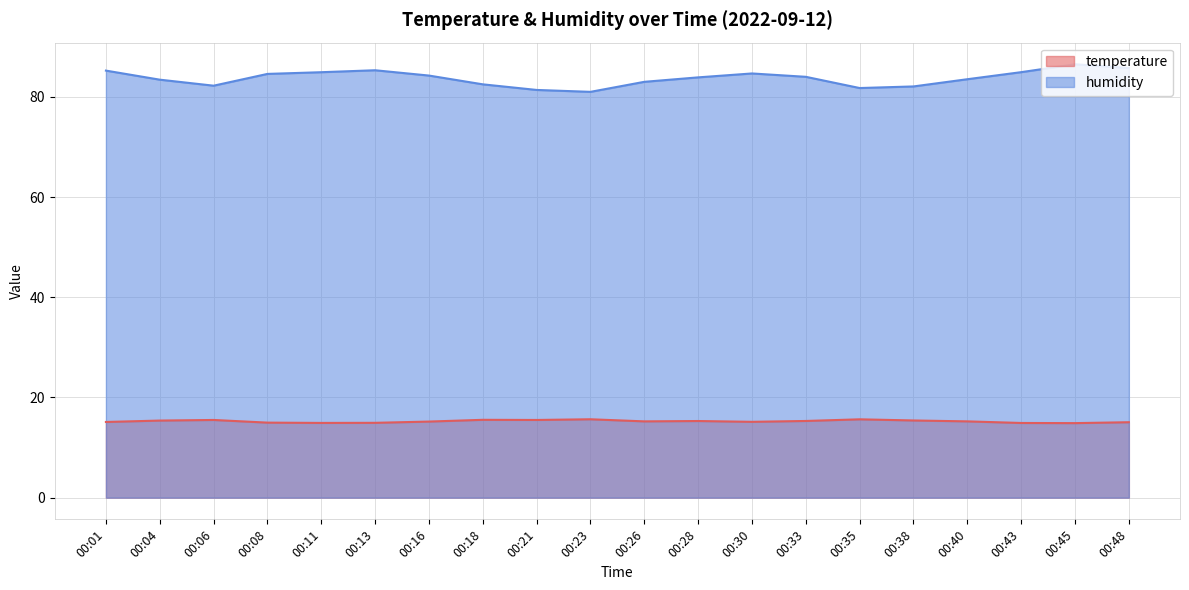

Rank the series at 00:43 from lowest to highest value.

temperature, humidity